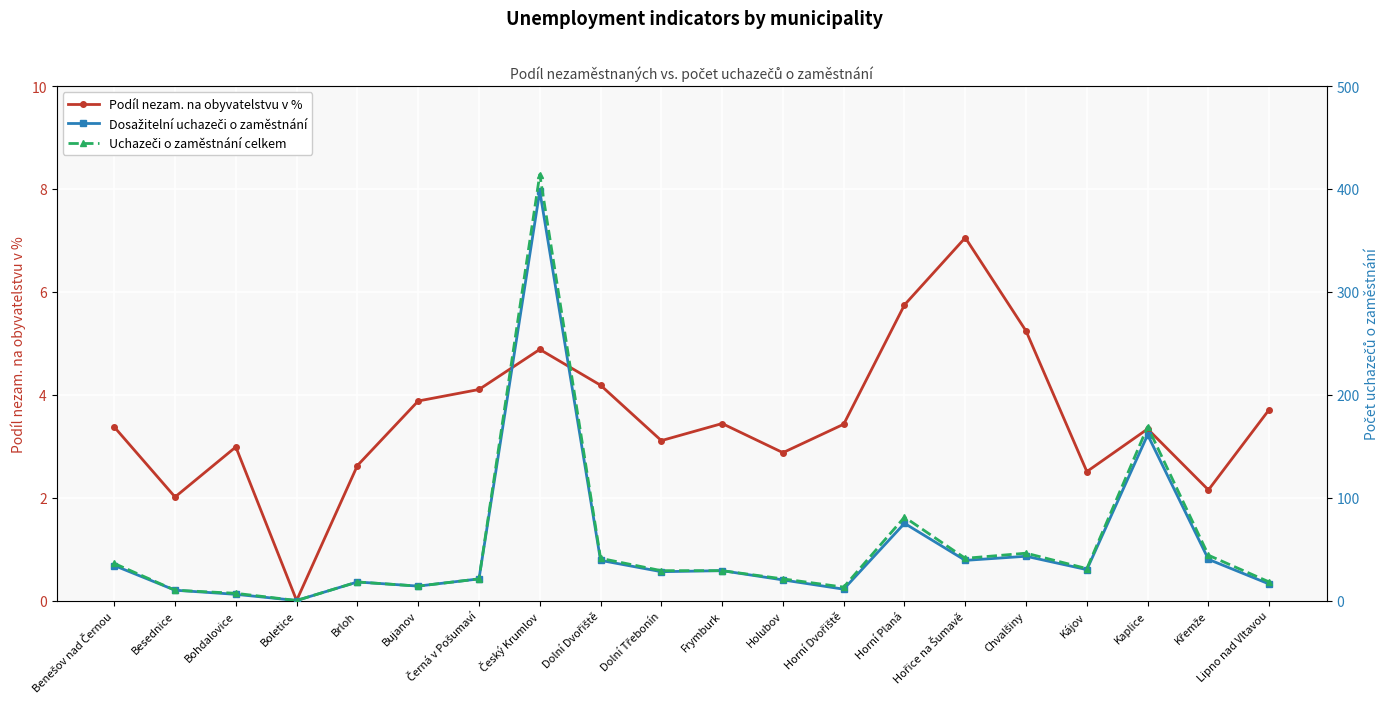

True or false: Dosažitelní uchazeči o zaměstnání has a value of 69.6 at Hořice na Šumavě.

False